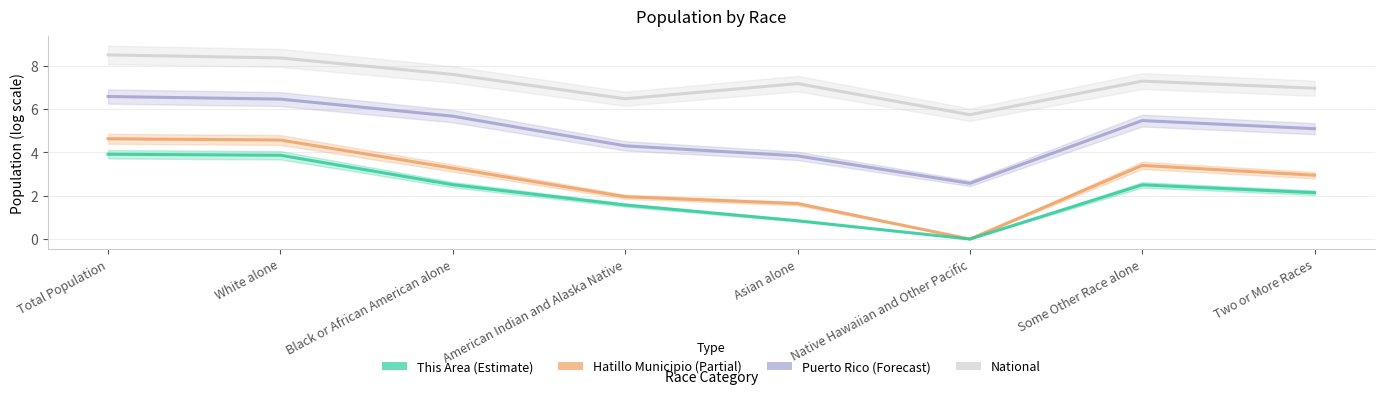

Does the chart have visible grid lines?

Yes